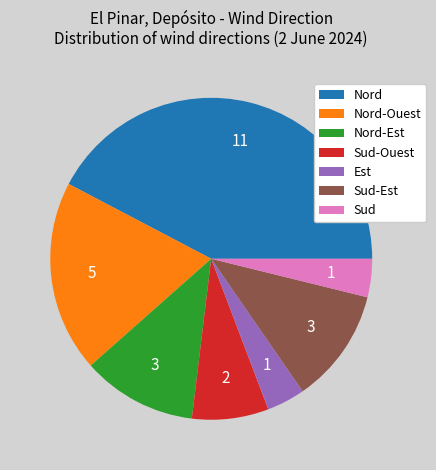

Which has a higher value, Nord-Ouest or Sud-Est?

Nord-Ouest